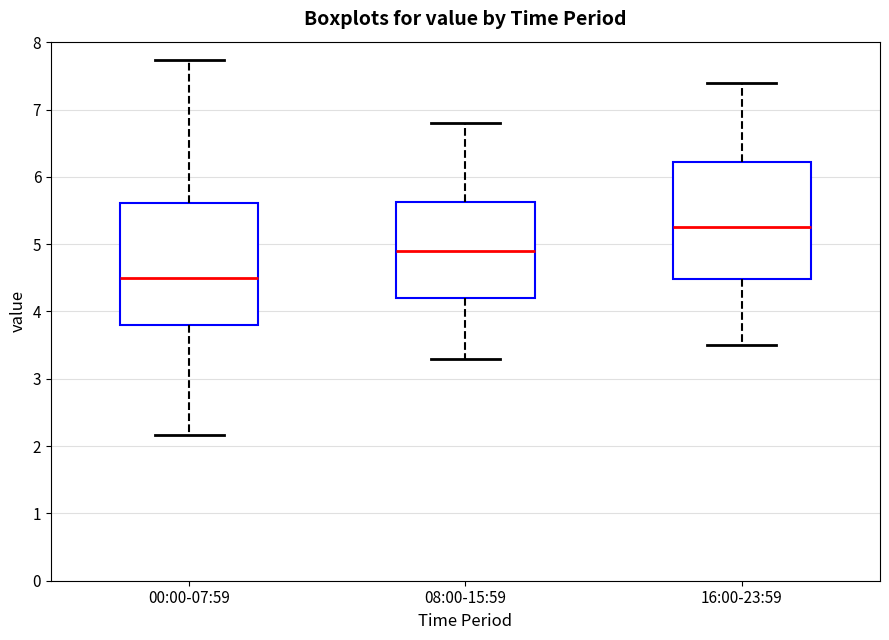

Which box's median line is the highest?

16:00-23:59